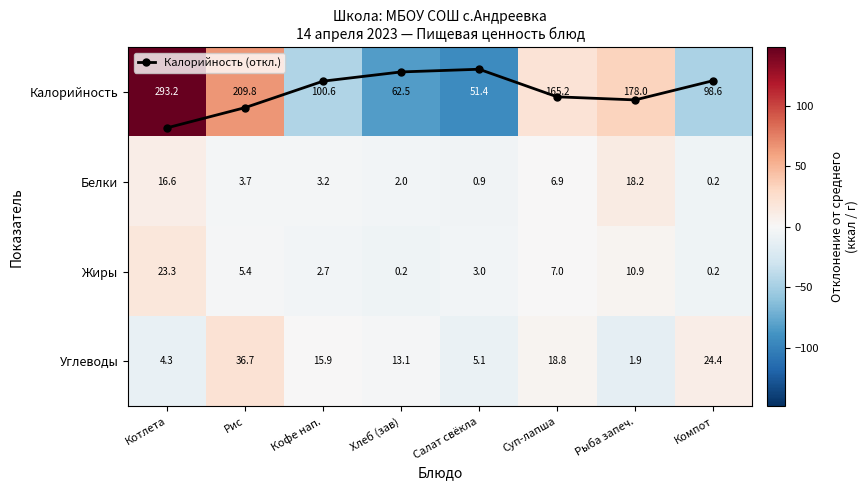

At which label does Калорийность first exceed 20?

Котлета